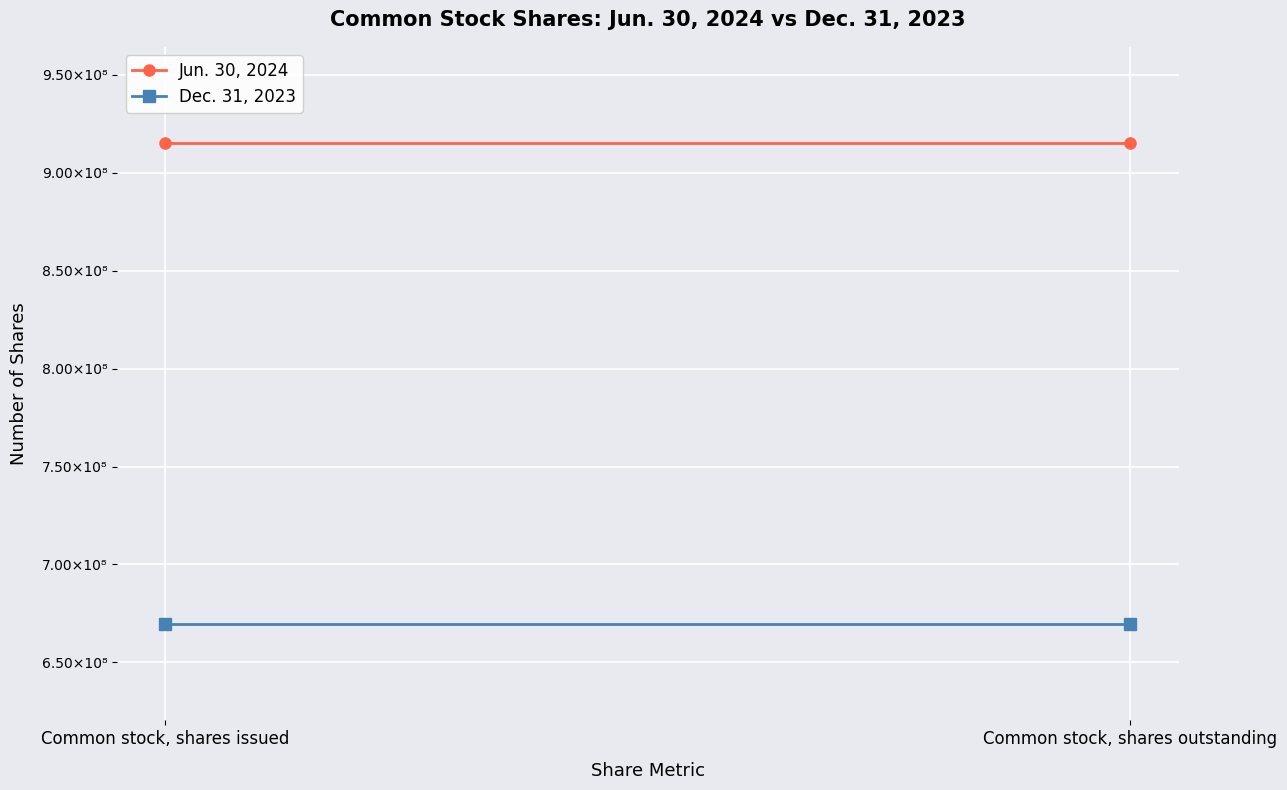

Read the Jun. 30, 2024 value at Common stock, shares issued.

915200201